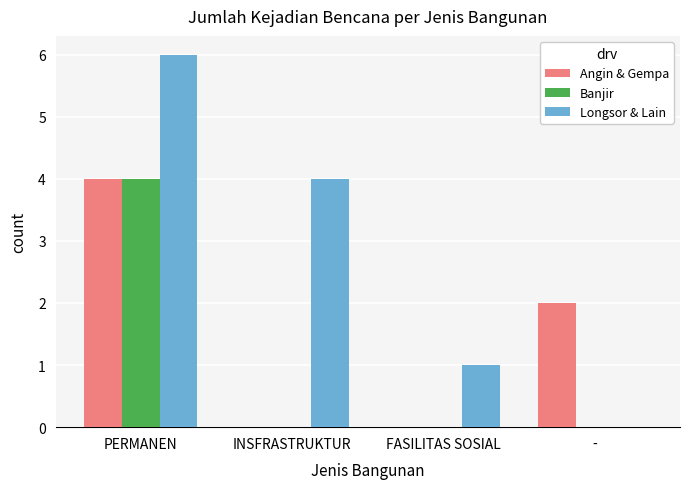

What is the average value of the Banjir series?

1